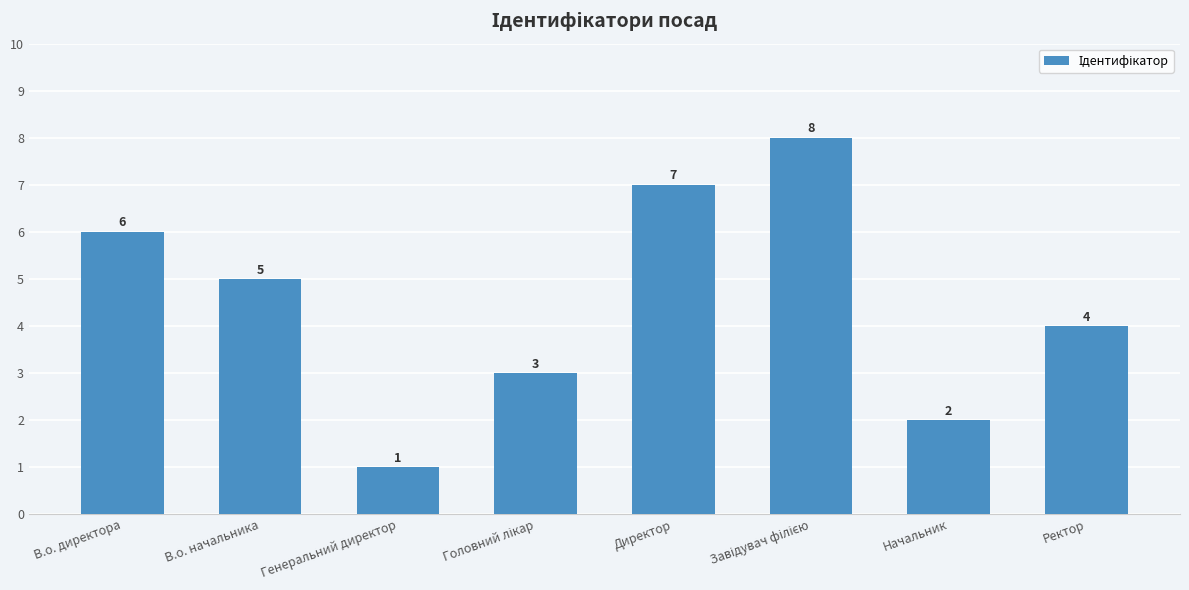

What is the label of the 8th bar from the left?

Ректор